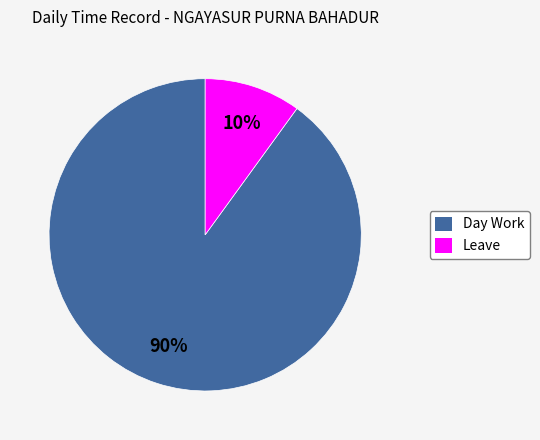

What is the ratio of the value at Day Work to the value at Leave?

9.0